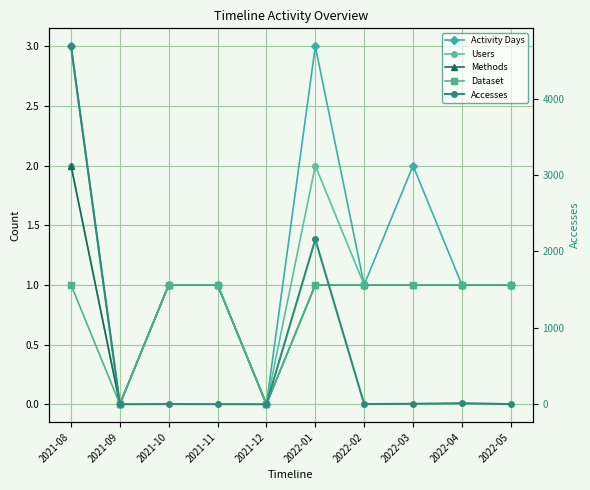

What are all the series names shown in the legend?

Activity Days, Users, Methods, Dataset, Accesses